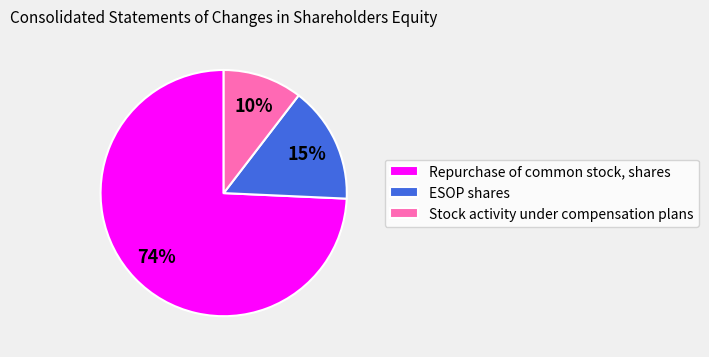

How many slices are in this pie chart?

3